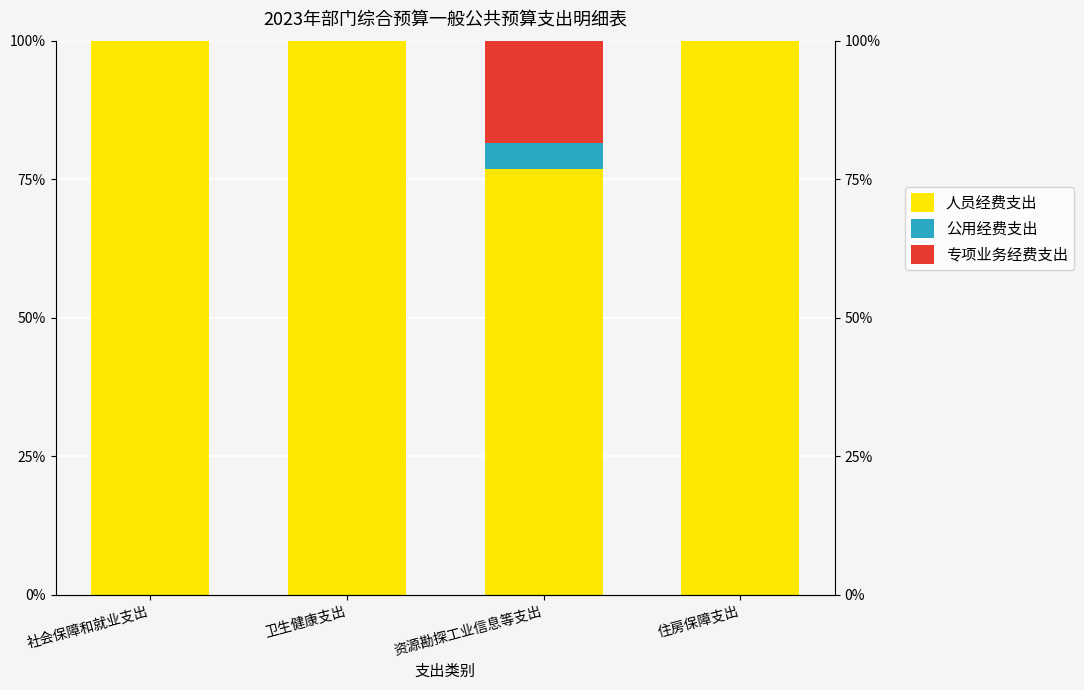

Reading right to left, extract all data points from this chart.

人员经费支出: 住房保障支出=100.0	资源勘探工业信息等支出=76.9	卫生健康支出=100.0	社会保障和就业支出=100.0
公用经费支出: 住房保障支出=0.0	资源勘探工业信息等支出=4.6	卫生健康支出=0.0	社会保障和就业支出=0.0
专项业务经费支出: 住房保障支出=0.0	资源勘探工业信息等支出=18.5	卫生健康支出=0.0	社会保障和就业支出=0.0